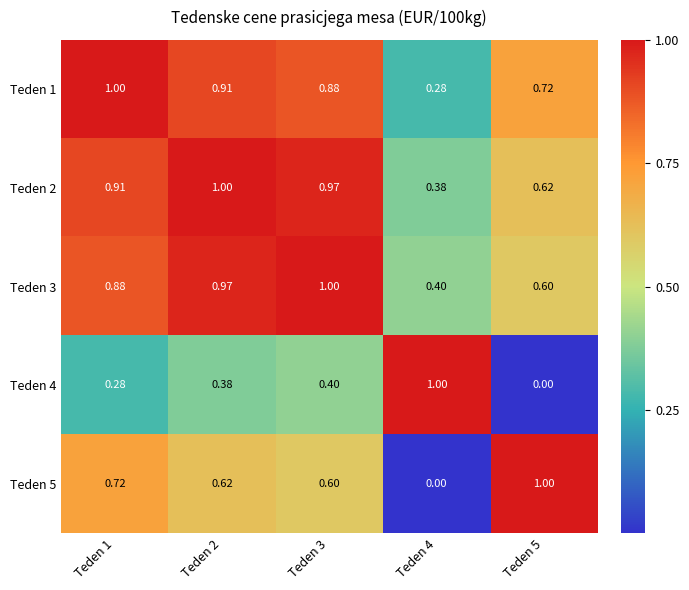

Is the value of Teden 4 at Teden 2 greater than the value of Teden 3 at Teden 4?

No